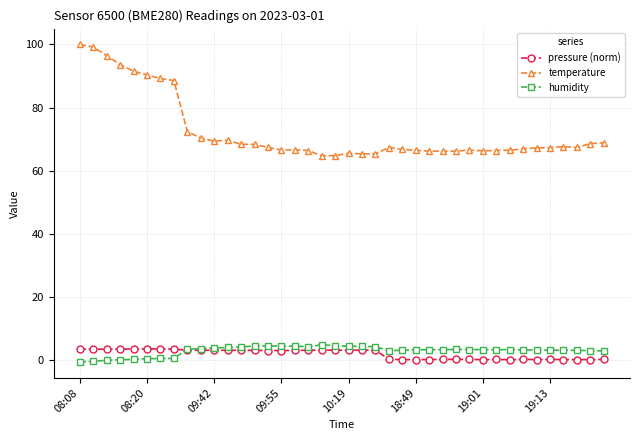

Count the number of data series in this chart.

3